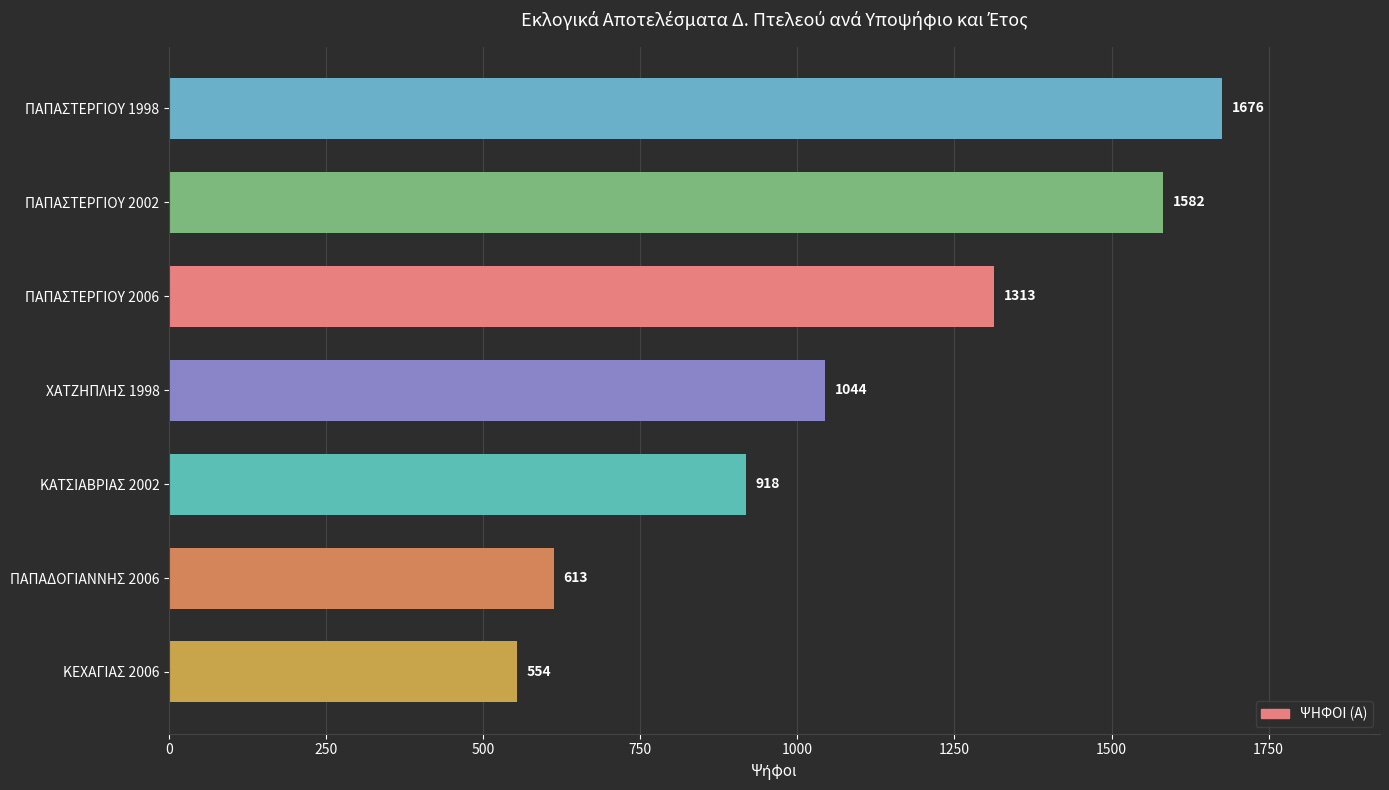

Where is the data nearest to the value 1115?

ΧΑΤΖΗΠΛΗΣ 1998